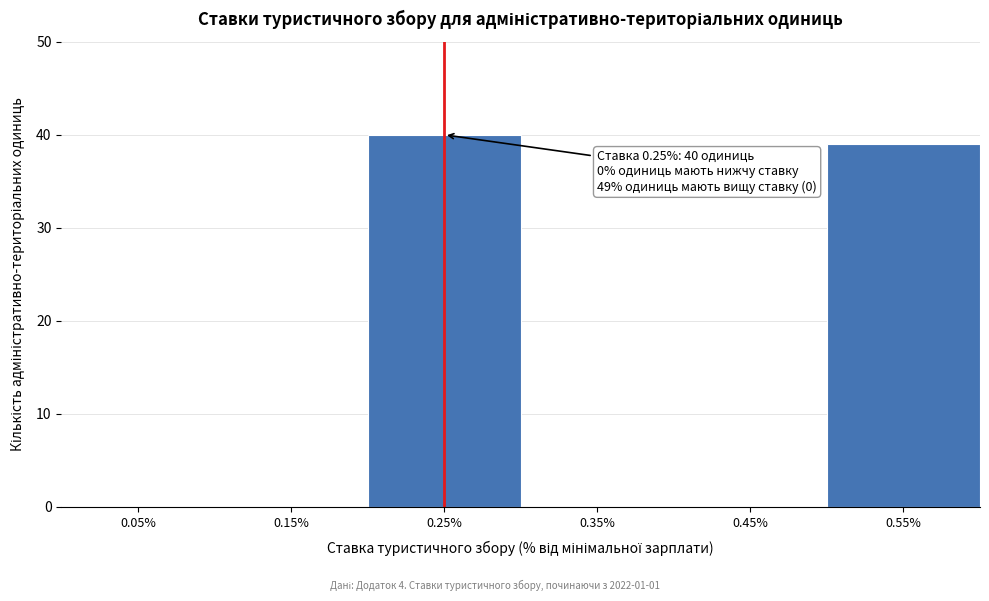

Which range on the x-axis has the tallest bar?

0.2 to 0.3